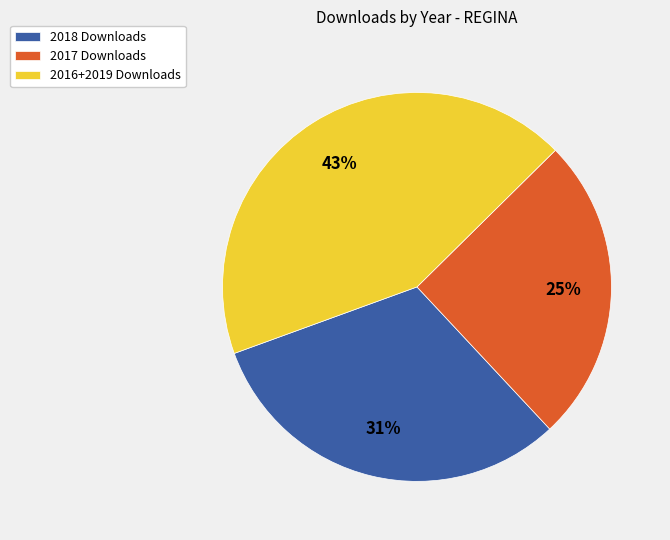

What is the largest slice in the pie chart?

2016+2019 Downloads